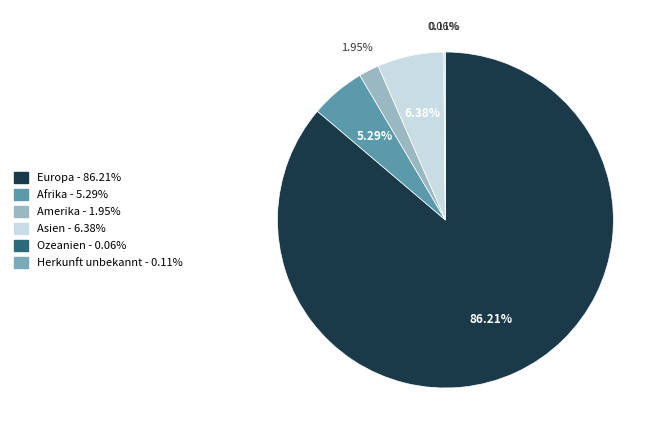

What percentage is NOT represented by Asien?

93.6%